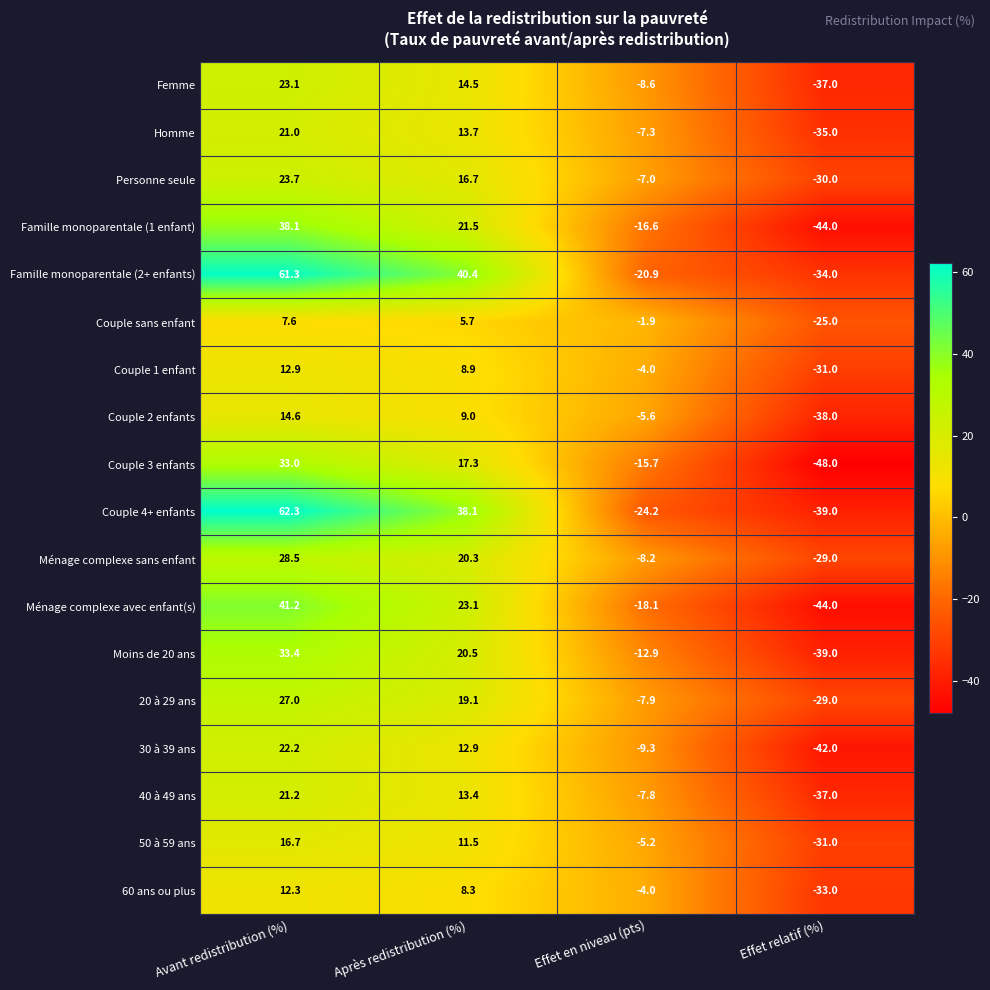

At which category does the chart reach its peak across all series?

Avant redistribution (%)